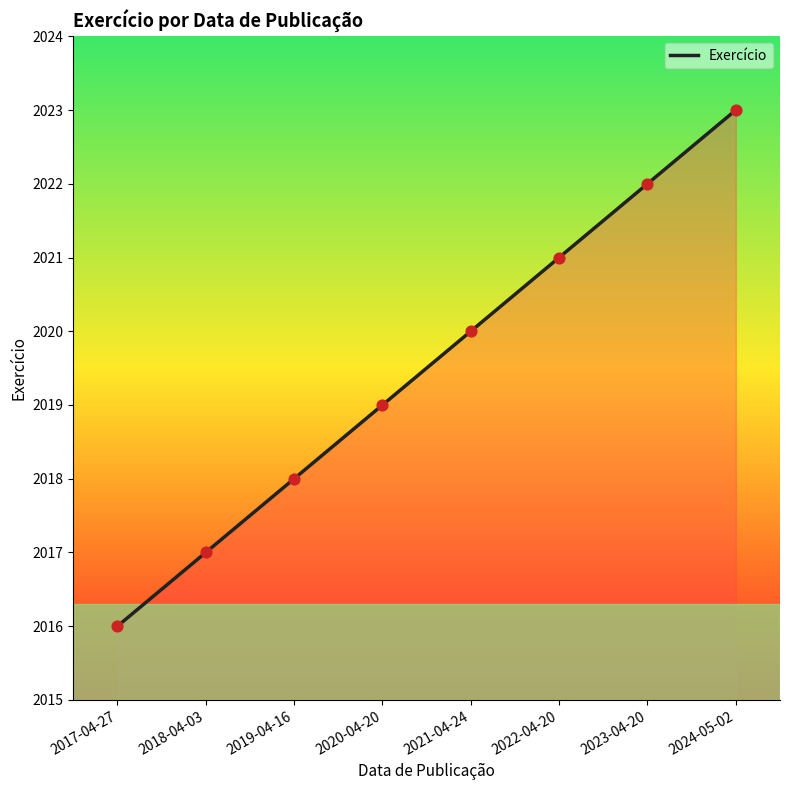

What is the change in value from 2020-04-20 to 2022-04-20?

+2